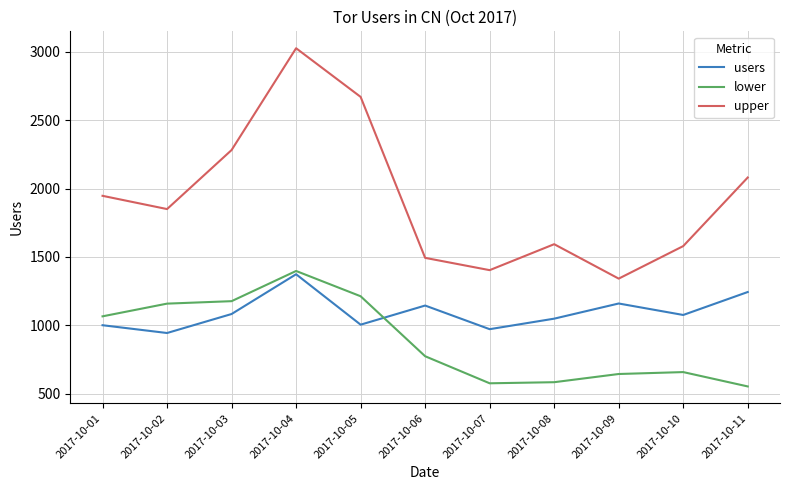

What is the spread (max minus min) of values at 2017-10-04?

1654